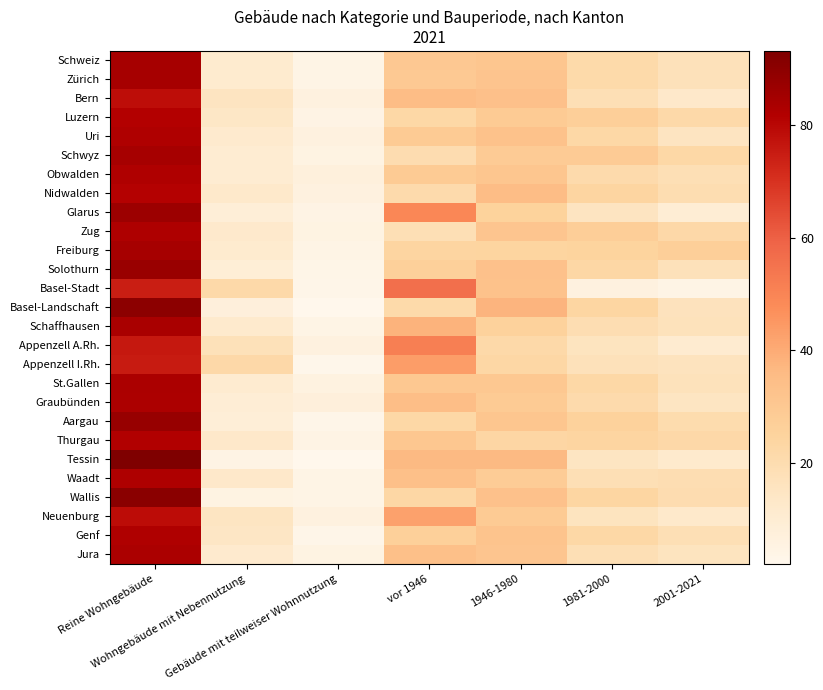

What is the difference between the highest and lowest values at Gebäude mit teilweiser Wohnnutzung?

5.4